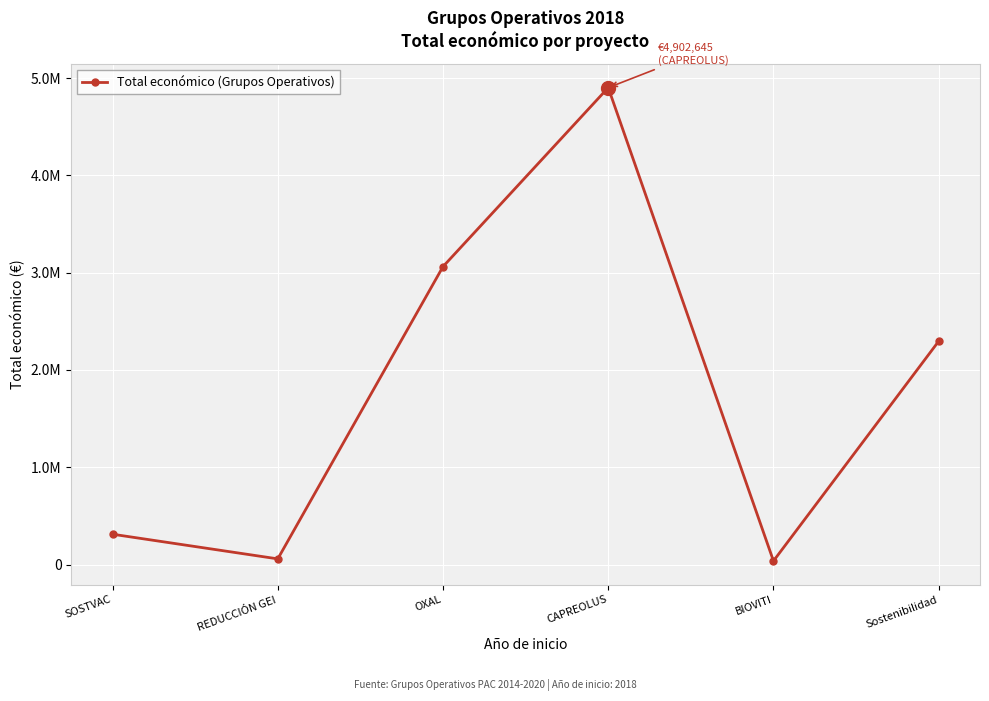

What is the label of the 6th point from the right?

SOSTVAC